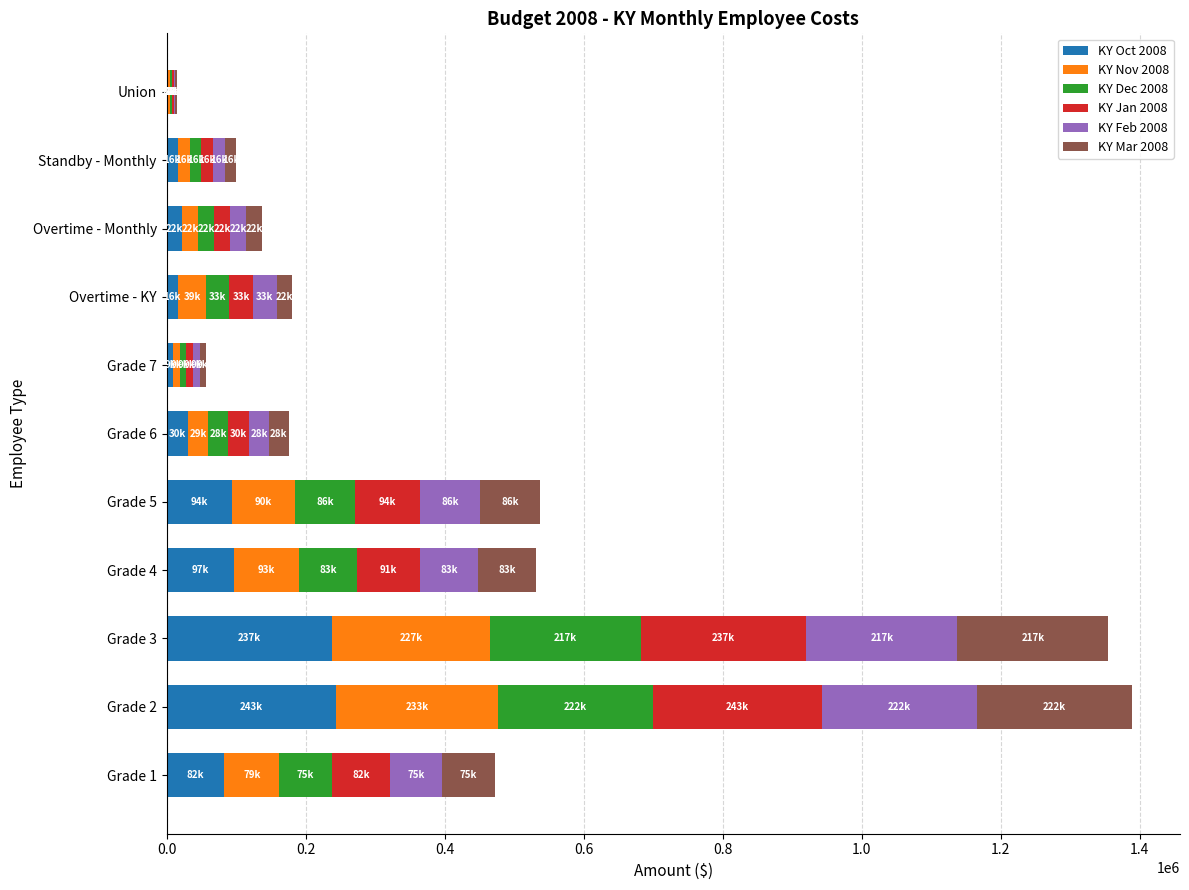

What is the total value across all series at Grade 4?

531761.5